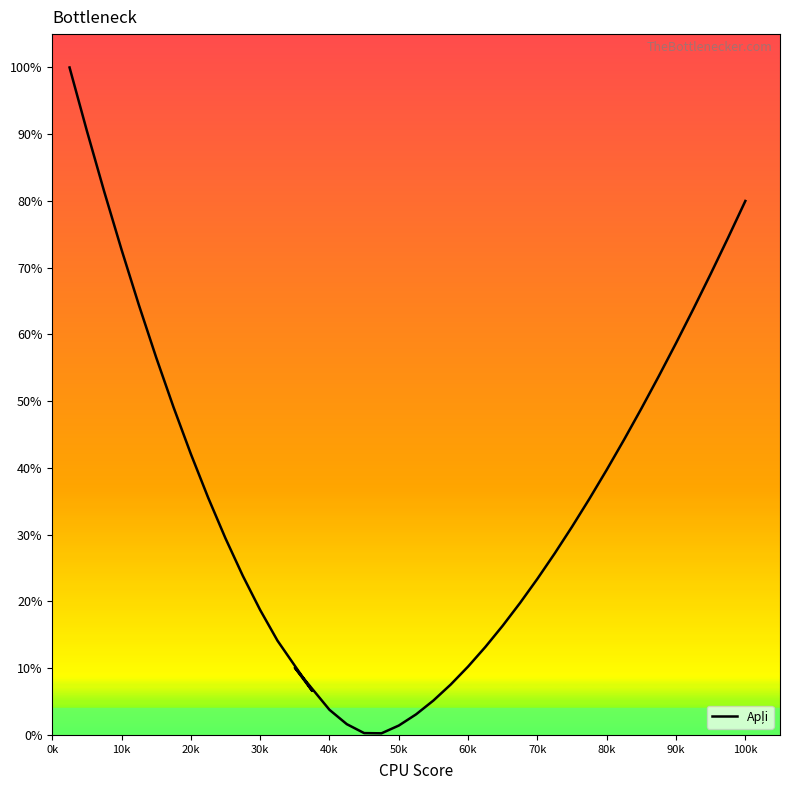

Reading right to left, list all the values displayed in this chart.

80.0	74.5	69.1	63.8	58.7	53.7	48.9	44.2	39.7	35.4	31.2	27.2	23.4	19.8	16.4	13.2	10.2	7.6	5.2	3.1	1.4	0.2	0.3	1.6	3.8	10.1	6.6	14.1	18.7	23.8	29.4	35.5	42.1	49.1	56.5	64.4	72.7	81.4	90.5	100.0